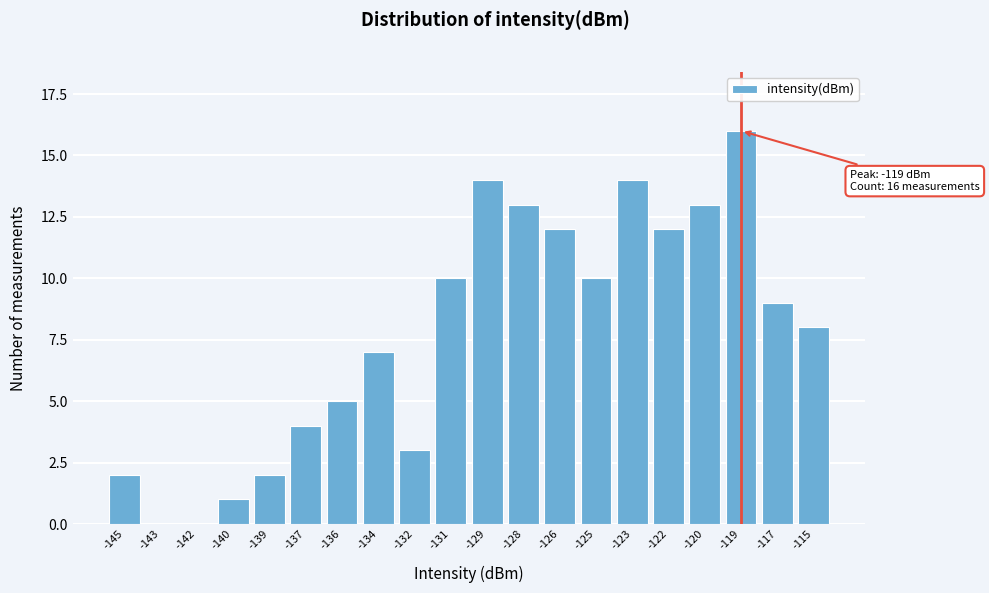

Reading right to left, list all the values displayed in this chart.

-115=8	-117=9	-119=16	-120=13	-122=12	-123=14	-125=10	-126=12	-128=13	-129=14	-131=10	-132=3	-134=7	-136=5	-137=4	-139=2	-140=1	-142=0	-143=0	-145=2